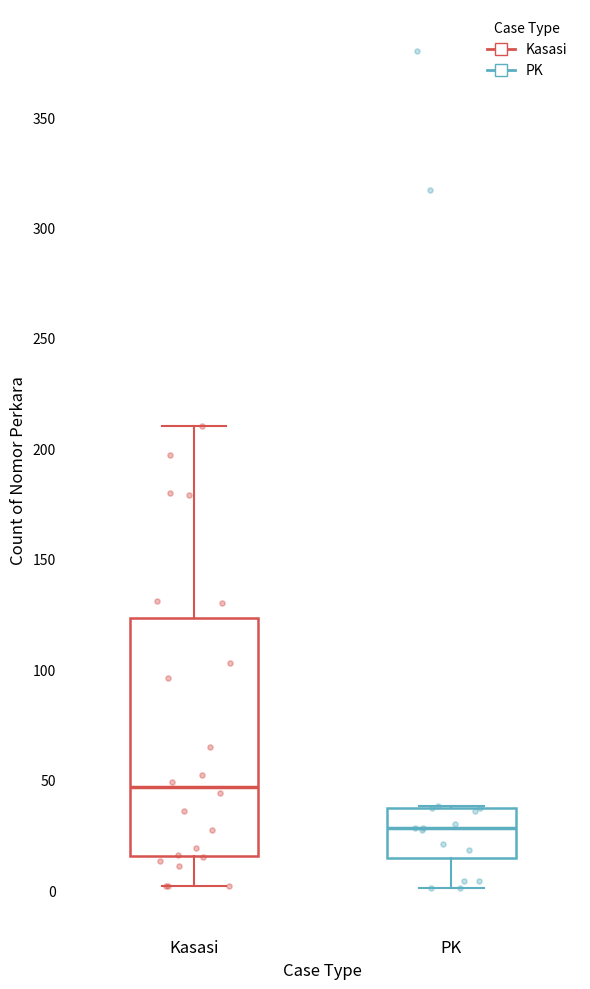

Reading left to right, read every box against the y-axis: the position of its median line, the range the box covers, and the ends of its whiskers. The values are not printed on the chart, so give them approximately, as read against the axis.

Kasasi: median 45, box 15 to 125, whiskers 0 to 210
PK: median 30, box 15 to 35, whiskers 0 to 40